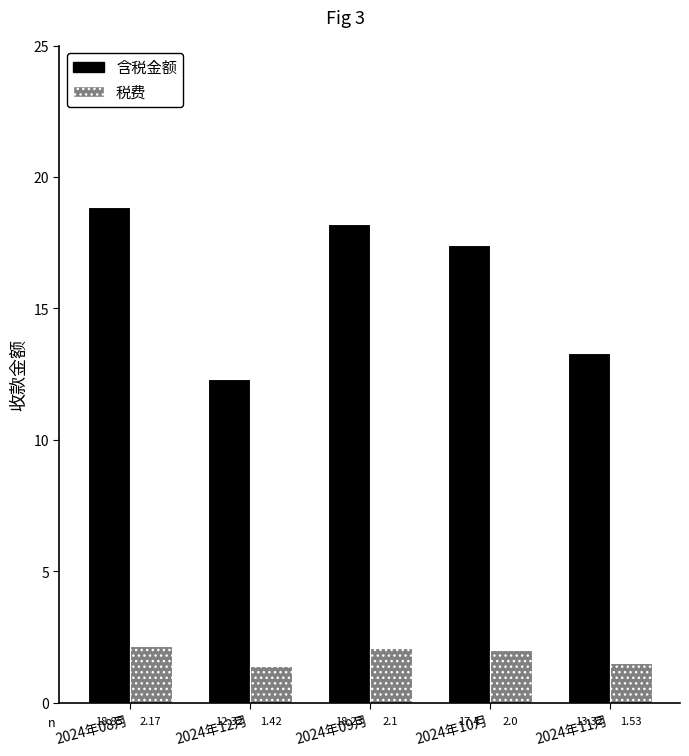

The value of 税费 at 2024年11月 is 0.4. True or false?

False